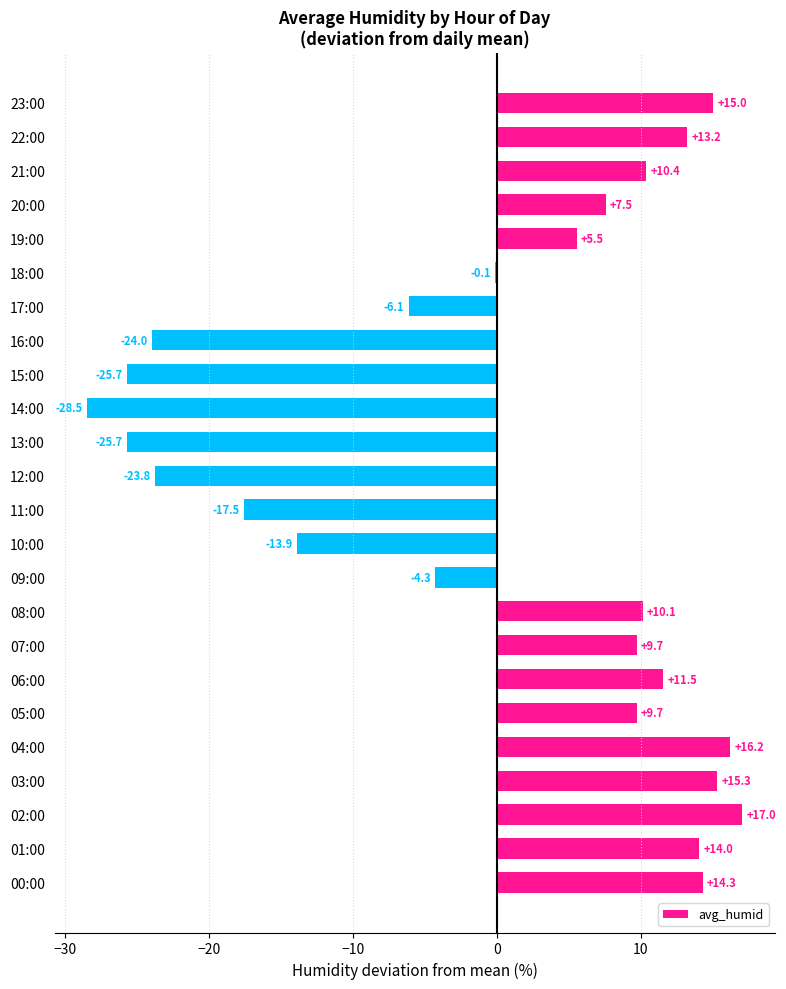

The value at 05:00 is 9.7. True or false?

True